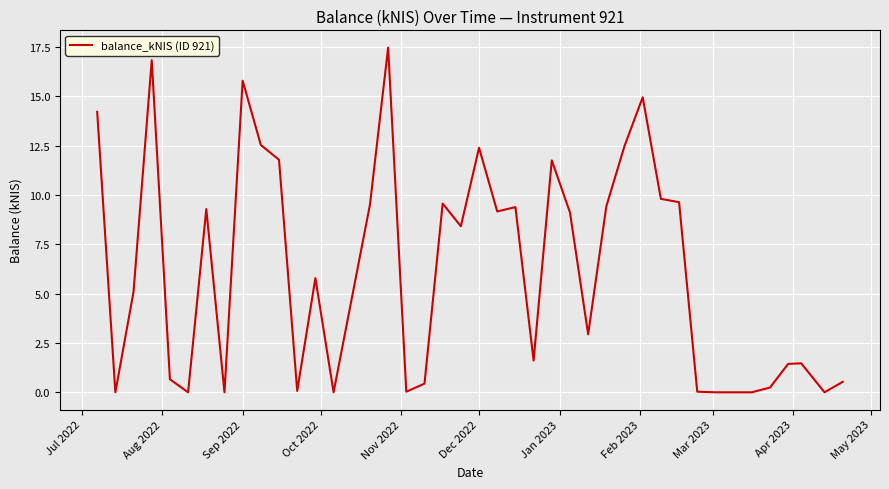

What is the maximum value shown in the chart?

17.5